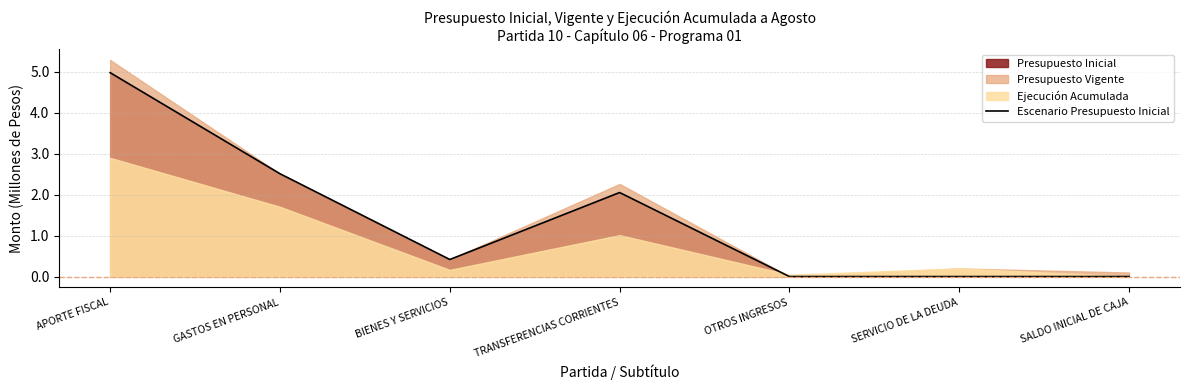

Where is the first local minimum?

BIENES Y SERVICIOS